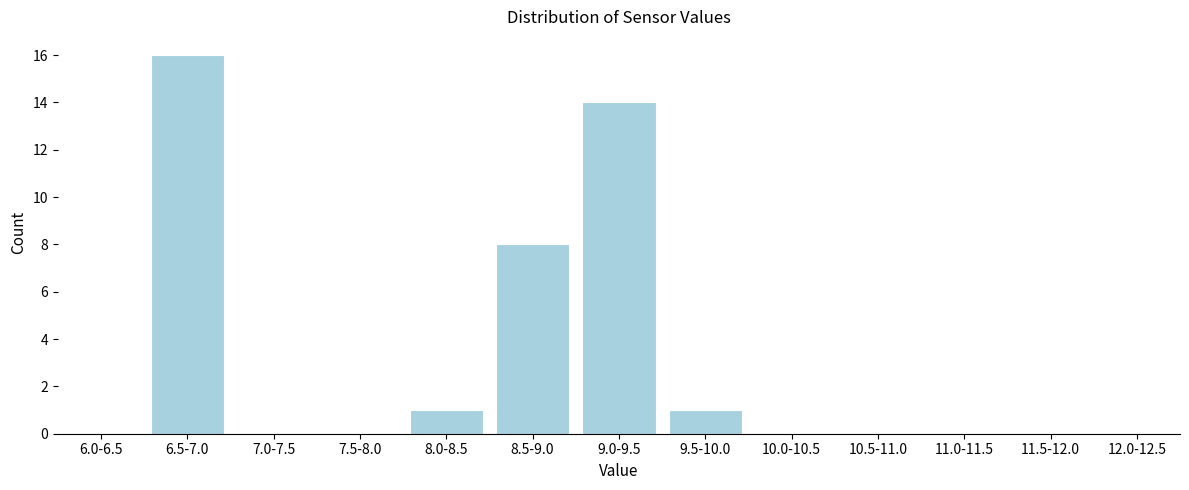

Reading right to left, list all the values displayed in this chart.

12.0-12.5=0	11.5-12.0=0	11.0-11.5=0	10.5-11.0=0	10.0-10.5=0	9.5-10.0=1	9.0-9.5=14	8.5-9.0=8	8.0-8.5=1	7.5-8.0=0	7.0-7.5=0	6.5-7.0=16	6.0-6.5=0